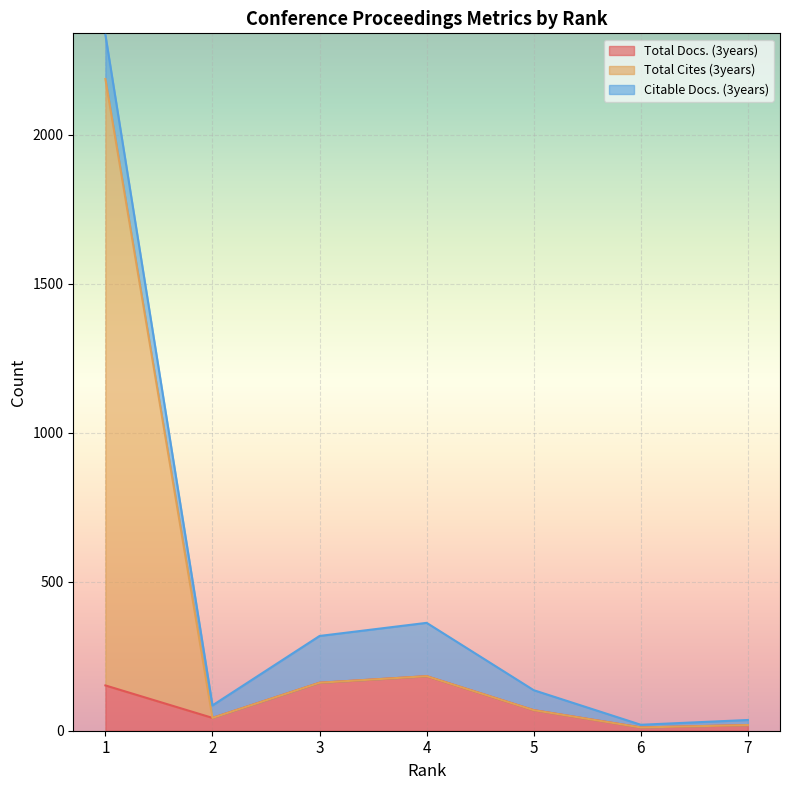

What are all the series names shown in the legend?

Total Docs. (3years), Total Cites (3years), Citable Docs. (3years)